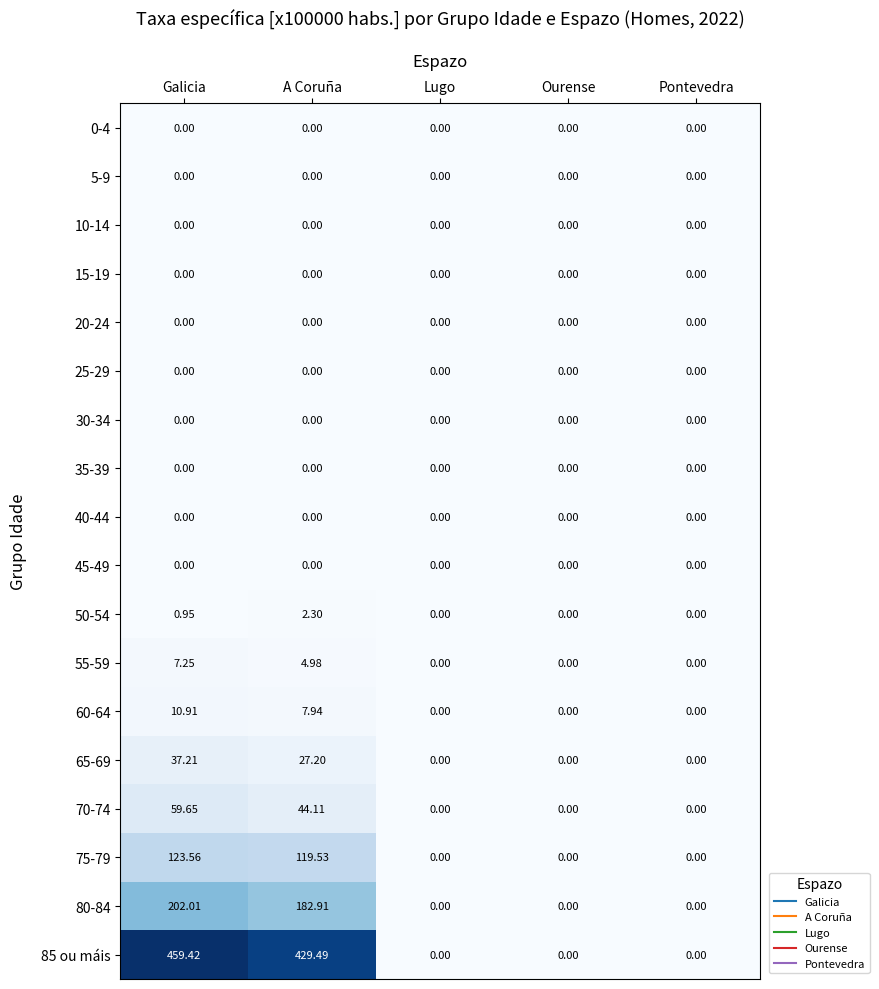

Which label corresponds to the largest value in the chart?

Galicia